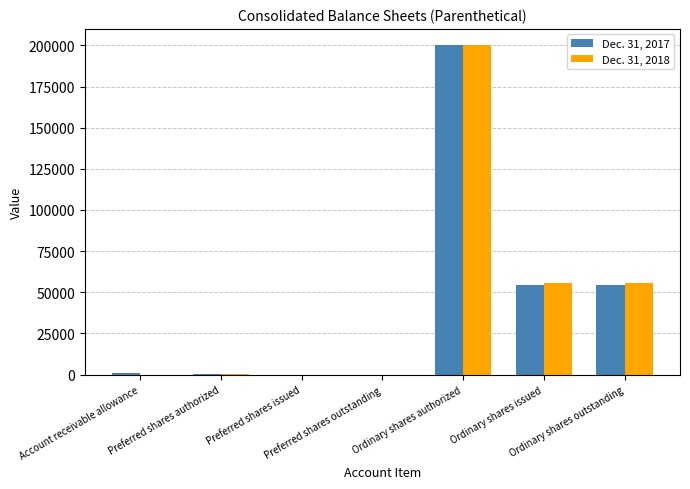

What is the greatest value displayed?

200000